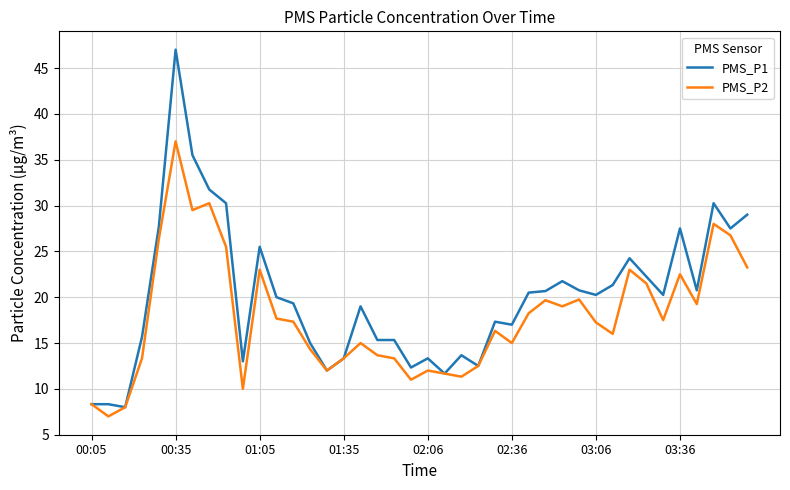

Which series has the largest range (max minus min)?

PMS_P1